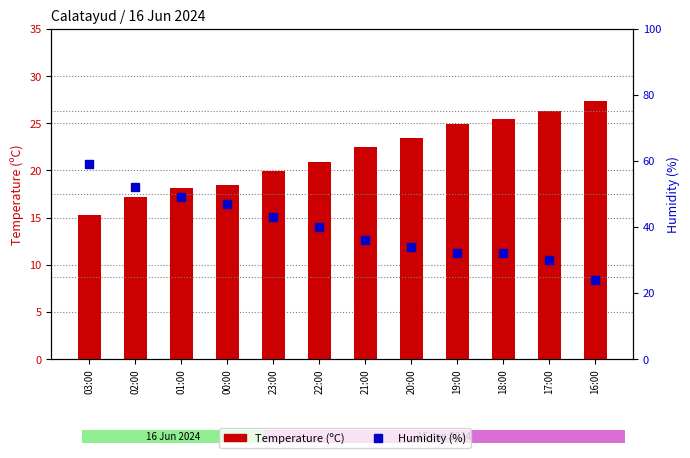

Which series contains the highest Y value?

Humidity (%)